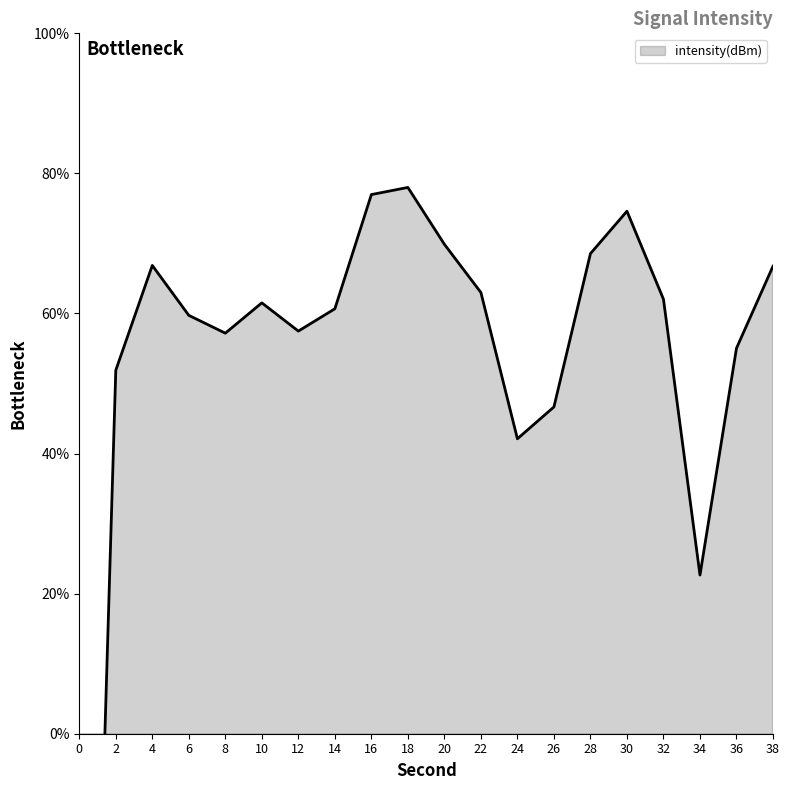

Does the chart display data point markers on the line(s)?

No